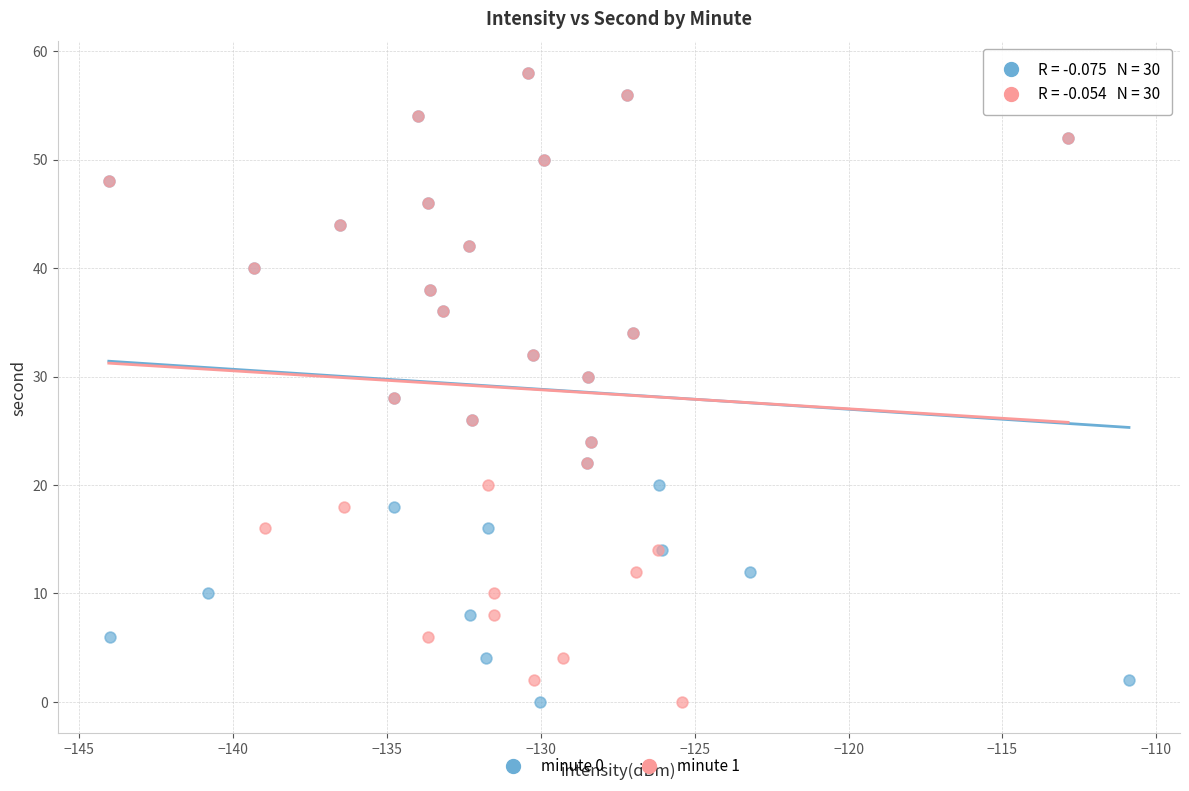

What are all the series names shown in the legend?

minute 0, minute 1